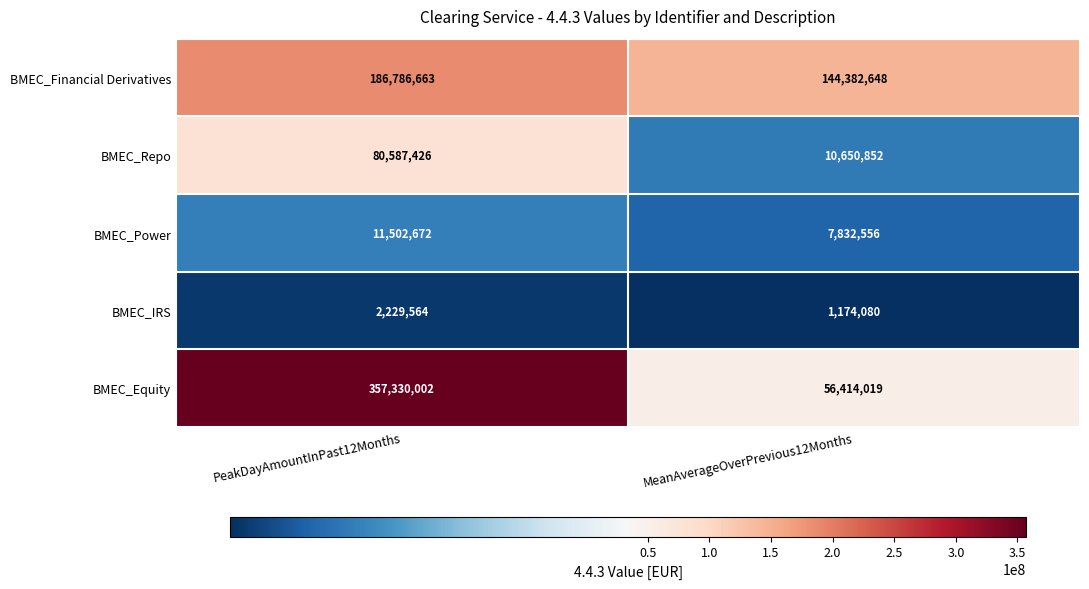

The value of BMEC_Power at MeanAverageOverPrevious12Months is 7832556. True or false?

True